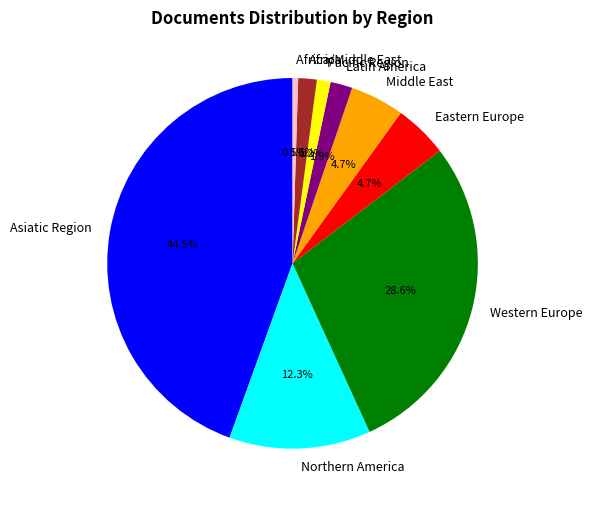

Combined, do Asiatic Region and Pacific Region account for over 50%?

No